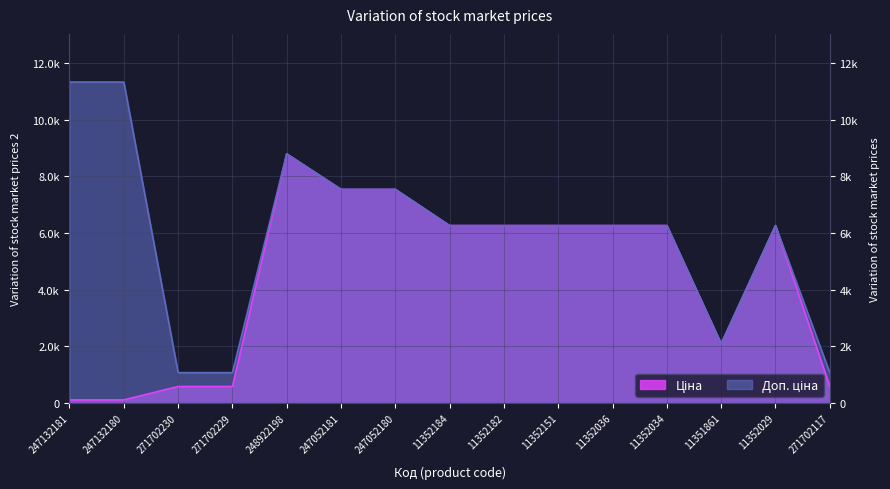

Which series changed the most between 11352182 and 11352151?

Ціна